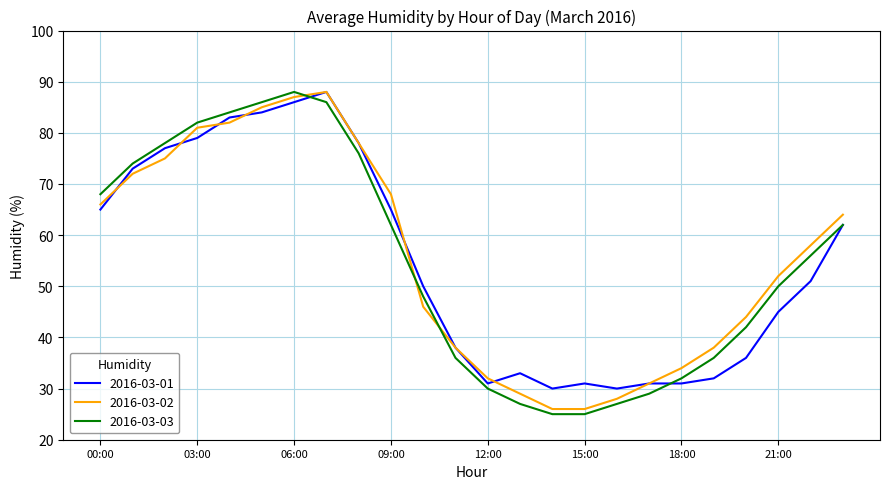

After their last crossing, which series has the higher values: 2016-03-02 or 2016-03-03?

2016-03-02